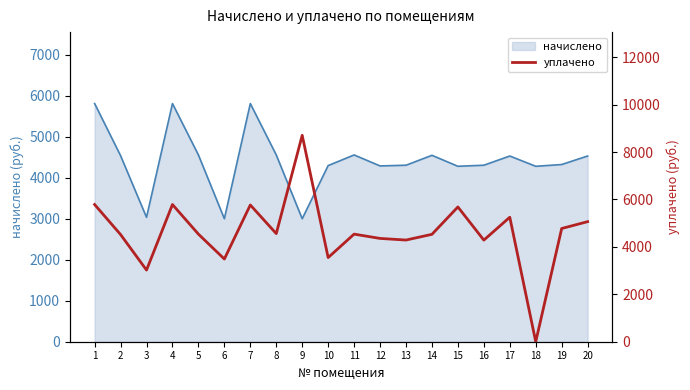

Reading left to right, what are all the values shown in this chart?

1=5785.9	2=4520.2	3=3022.1	4=5785.9	5=4537.5	6=3487.3	7=5766.9	8=4559.2	9=8704.4	10=3548.6	11=4537.5	12=4356.3	13=4287.8	14=4528.9	15=5683.1	16=4284.7	17=5250.0	18=0.0	19=4774.9	20=5063.5